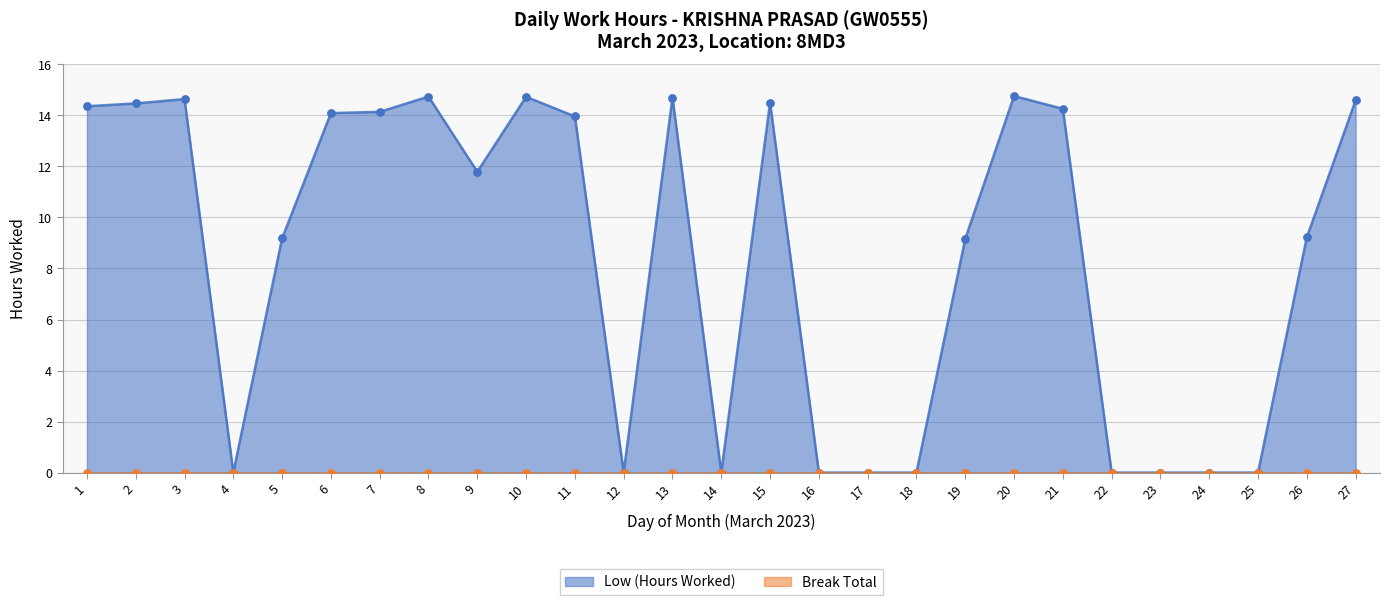

Between 11 and 6, which is larger?

6